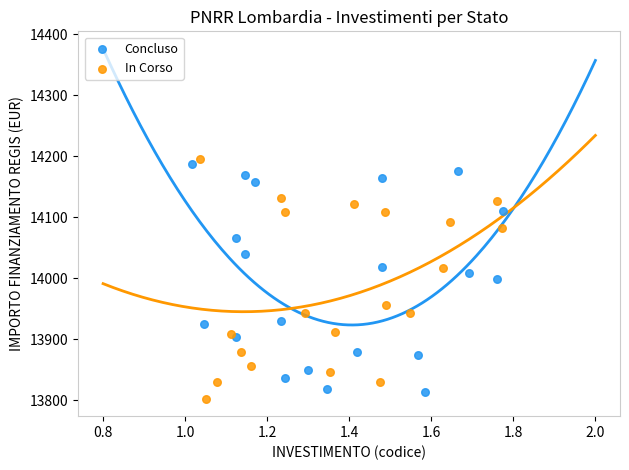

What are all the series names shown in the legend?

Concluso, In Corso